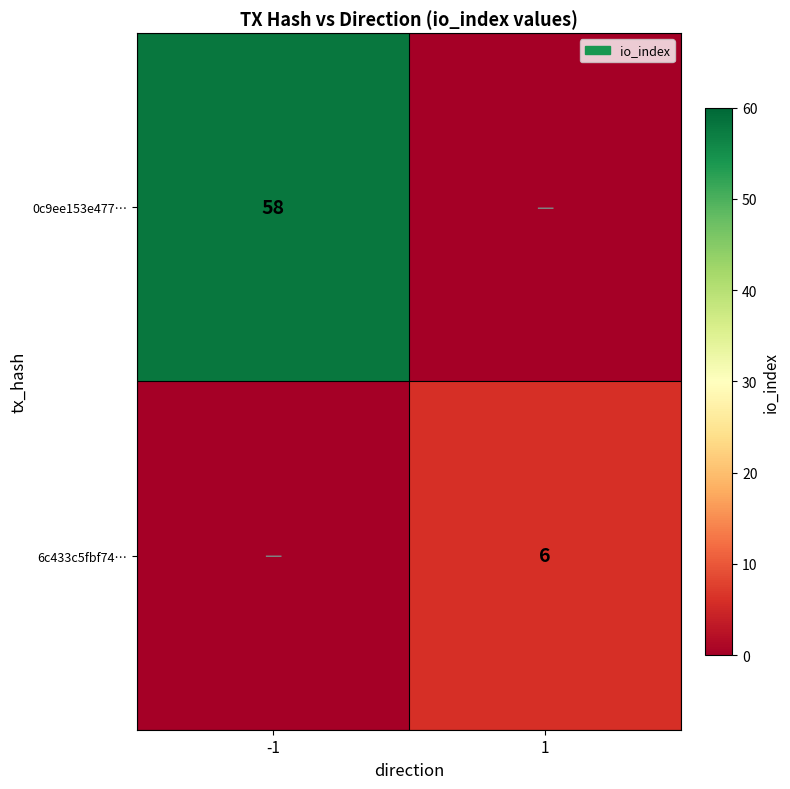

True or false: 6c433c5fbf74… has a value of 3 at 1.

False